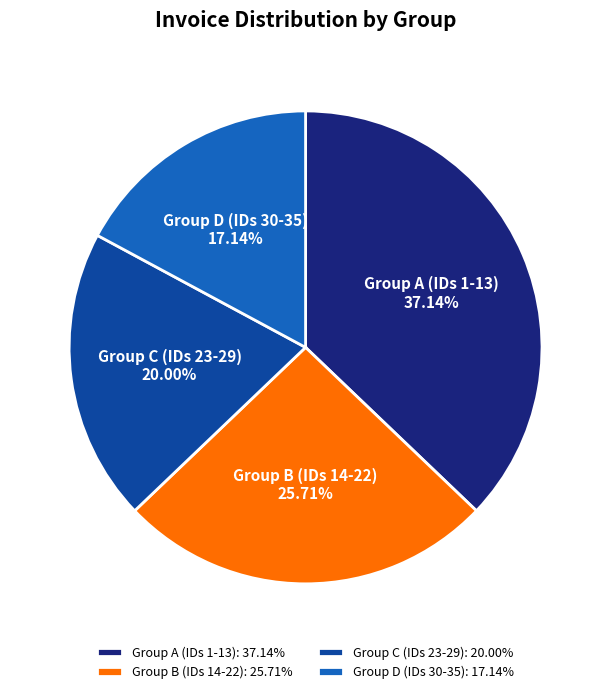

Which slice is the largest?

Group A (IDs 1-13): 37.14%